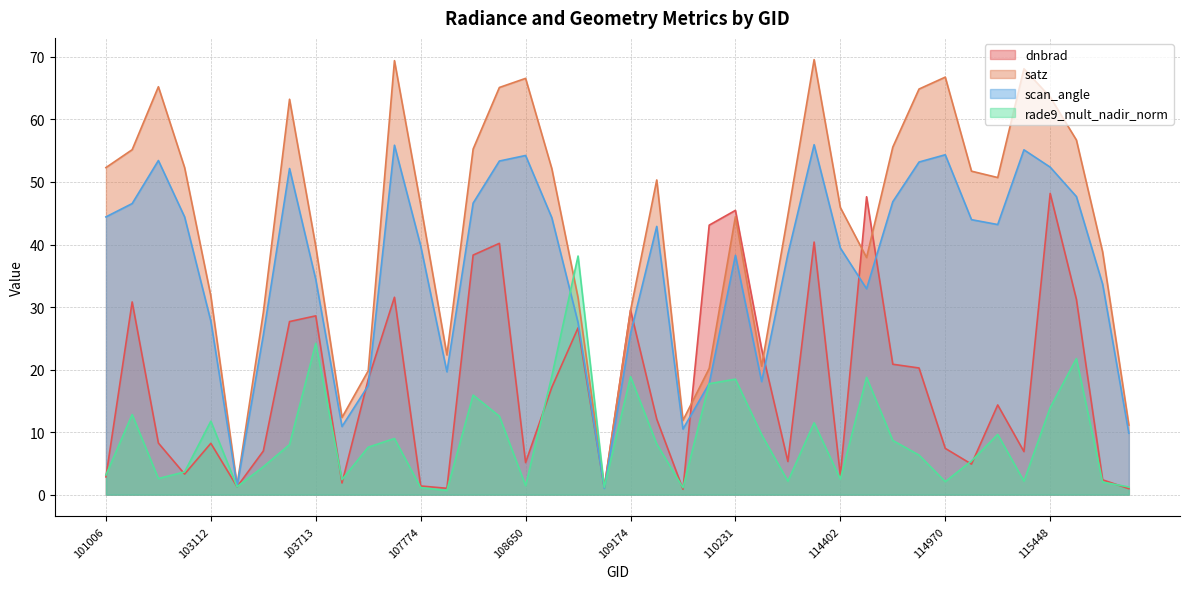

How many values in the rade9_mult_nadir_norm series are below 7?

19